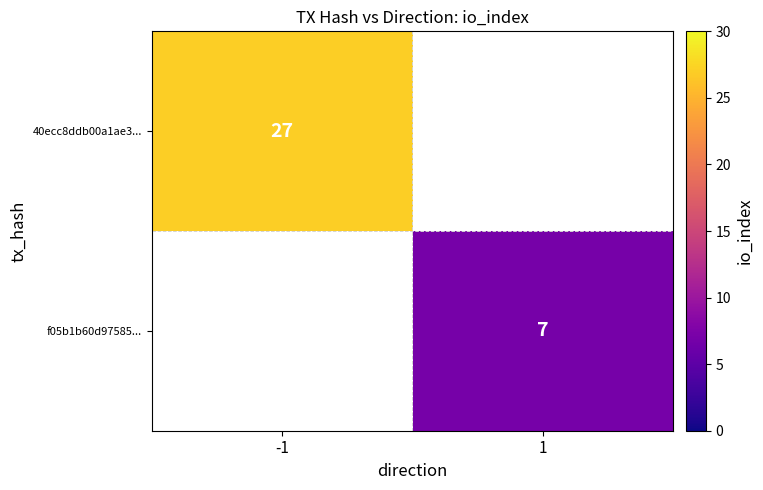

True or false: f05b1b60d97585... has a value of 3 at 1.

False